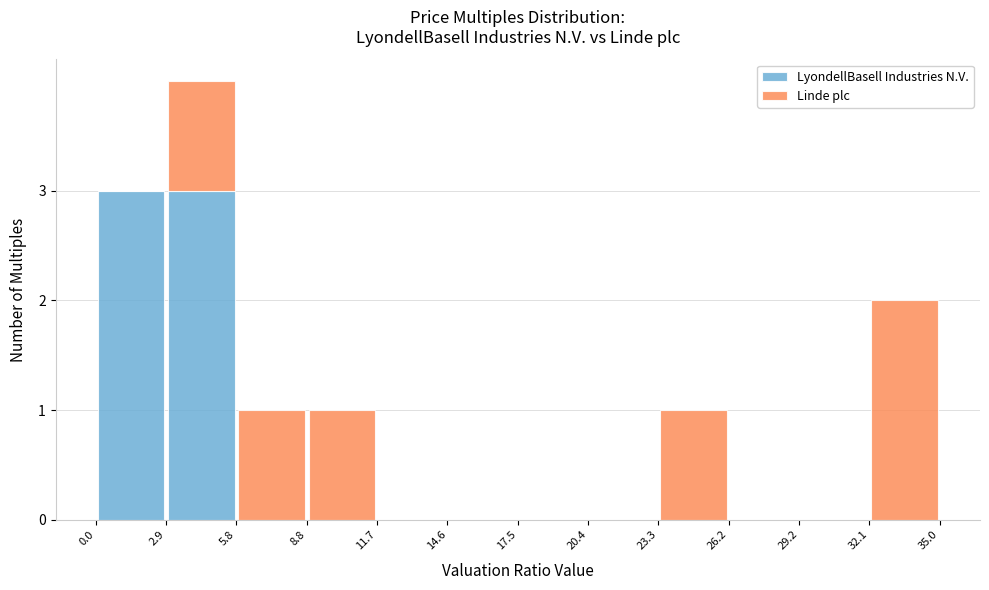

What is the total height of the stacked bar covering 5.8 to 8.8 on the x-axis? The values are not printed on the chart, so give them approximately, as read against the axis.

1